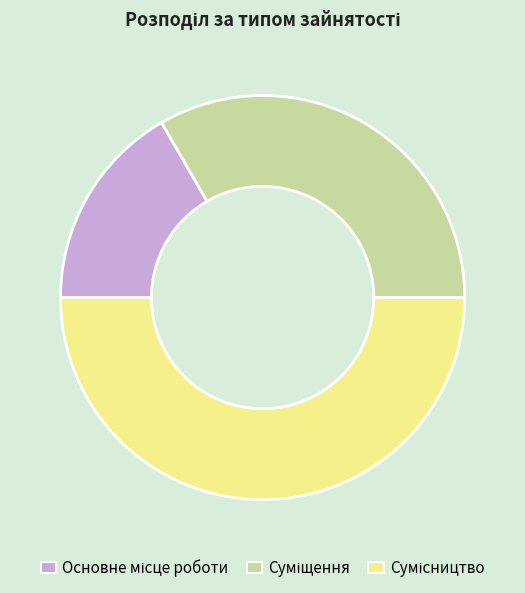

To the nearest percent, what portion does Сумісництво represent?

50%